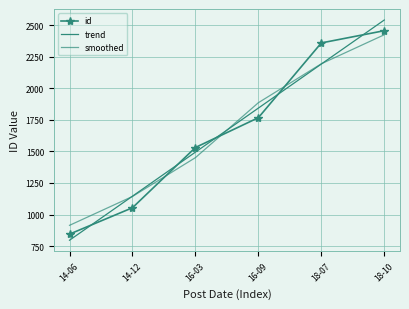

What is the sum of the smoothed values at 18-07 and 14-12?

3337.3